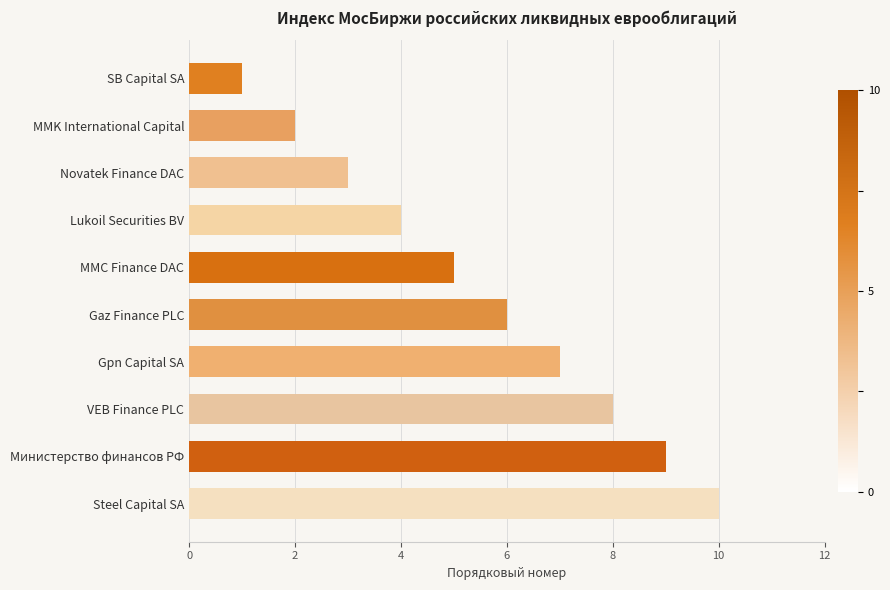

Read the value at VEB Finance PLC.

8